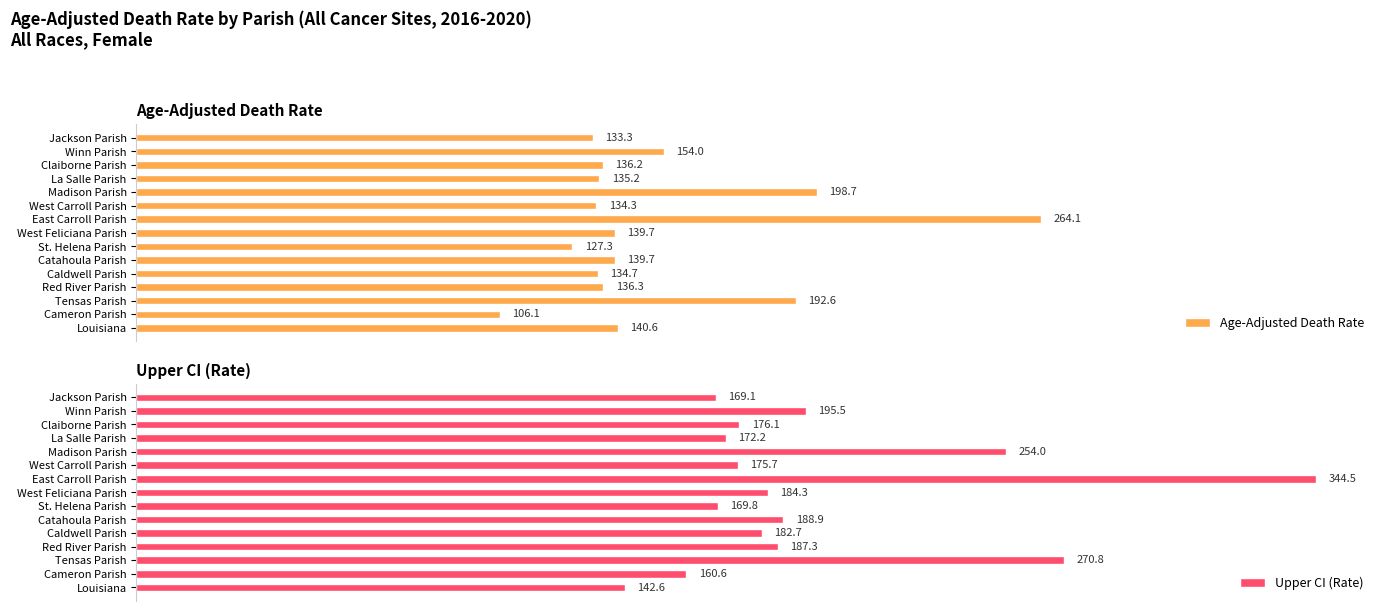

What is the difference between the second highest and minimum values in the Upper CI (Rate) series?

128.2